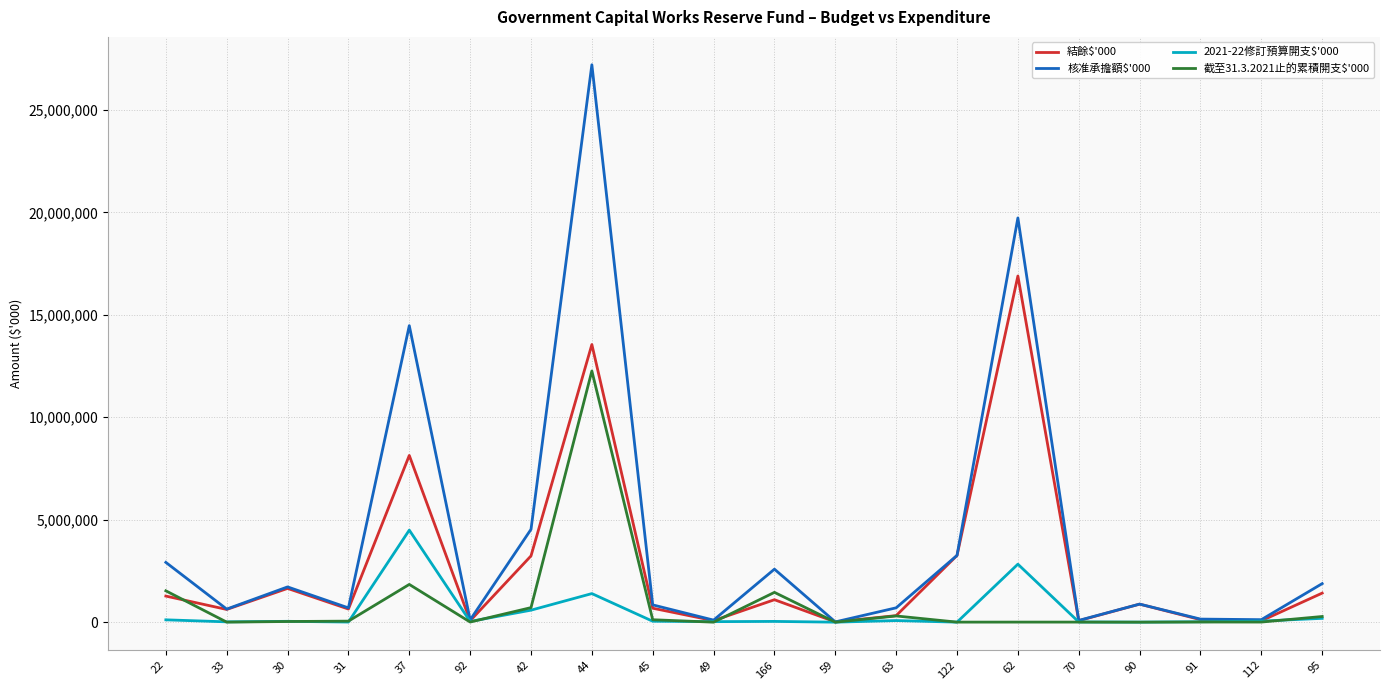

Rank the series by their maximum value, from lowest to highest.

2021-22修訂預算開支$'000, 截至31.3.2021止的累積開支$'000, 結餘$'000, 核准承擔額$'000